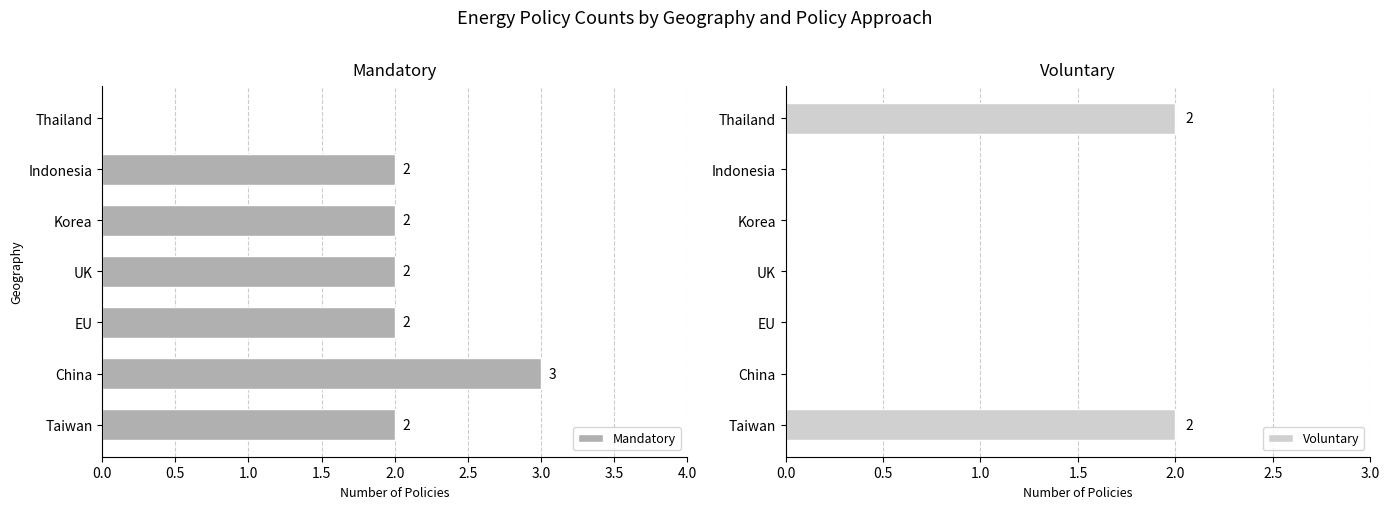

How many data points does each series have?

7